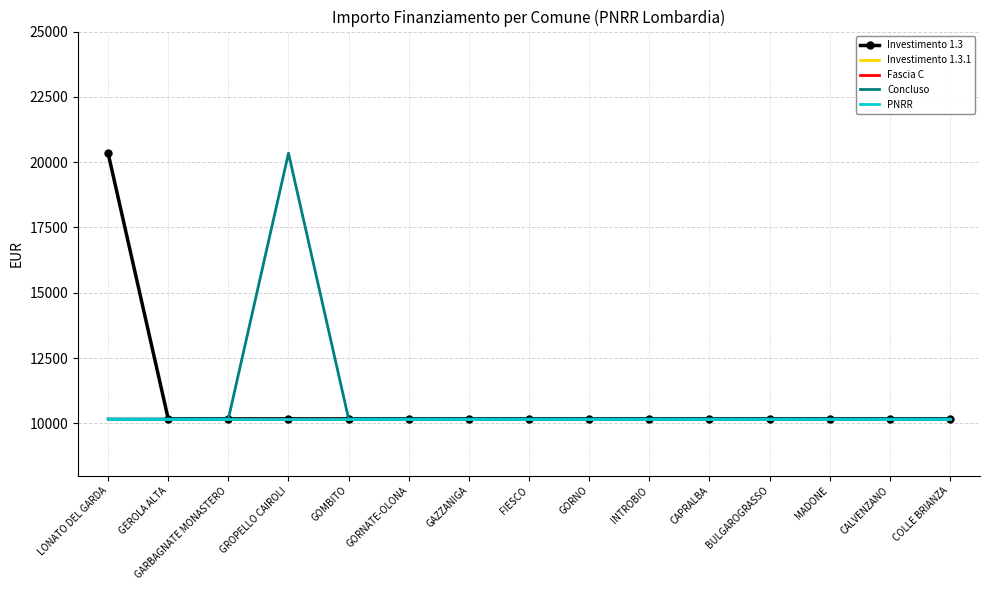

What is the smallest value displayed?

10172